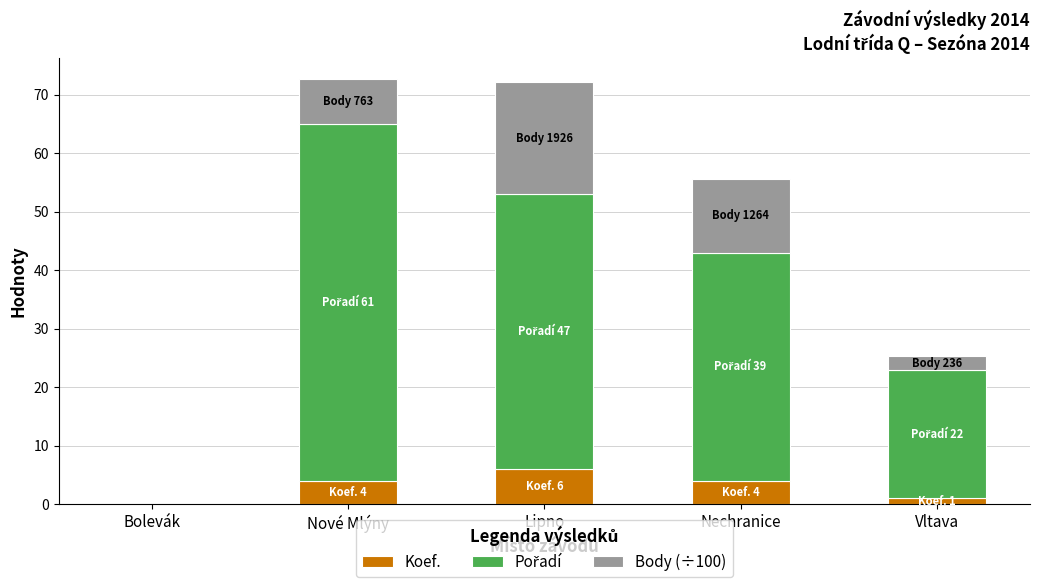

The value of Koef. at Lipno is 10.8. True or false?

False